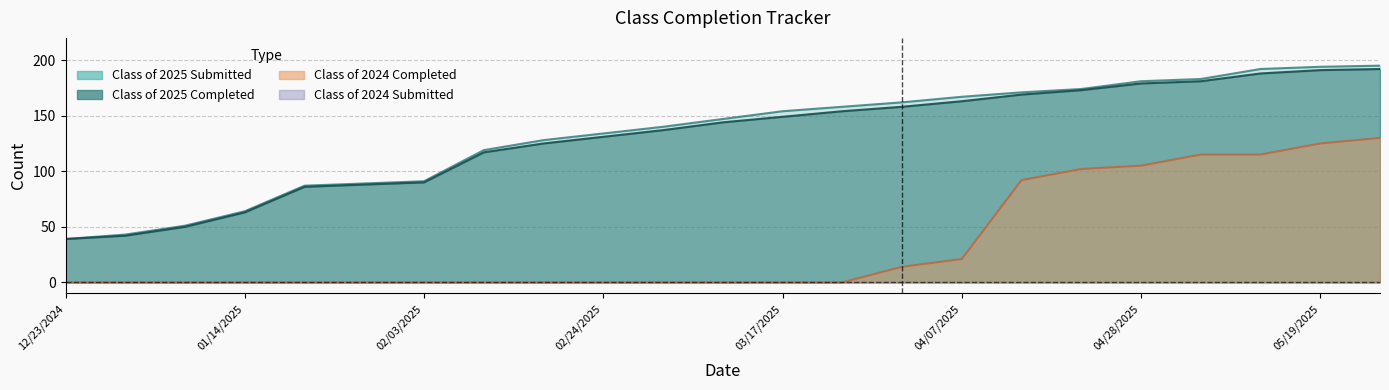

Which series has the largest total across all categories?

Class of 2025 Submitted